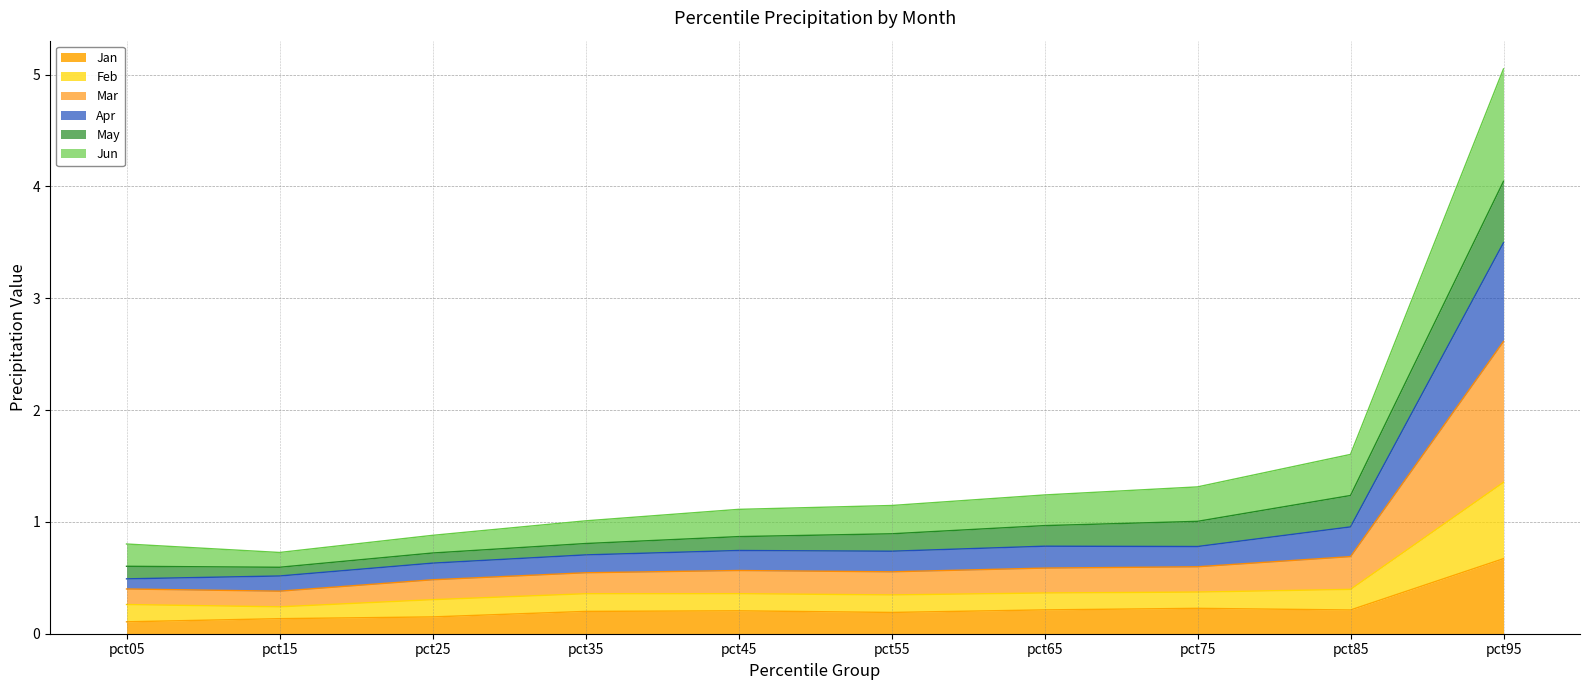

At which category is the sum across all series the highest?

pct95